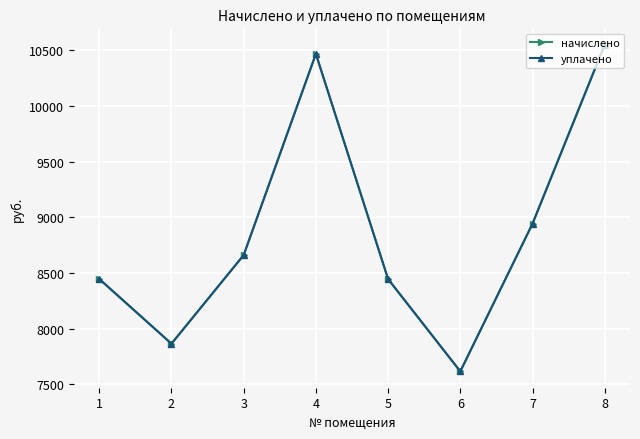

What is the value of the начислено point at the 7th from the left?

8942.4